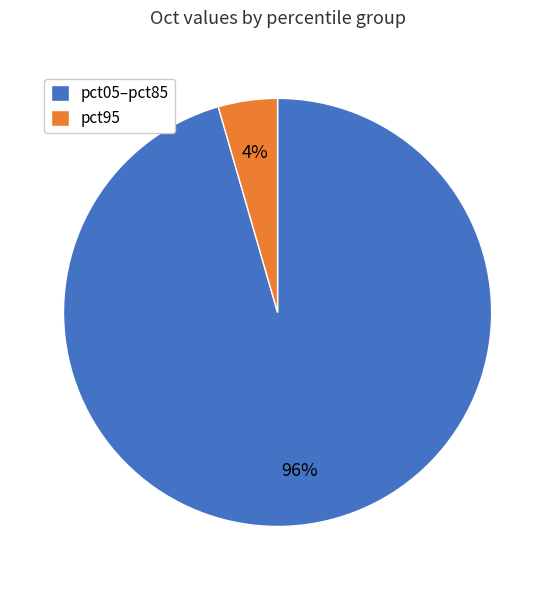

To the nearest percent, what is the average slice percentage?

50%